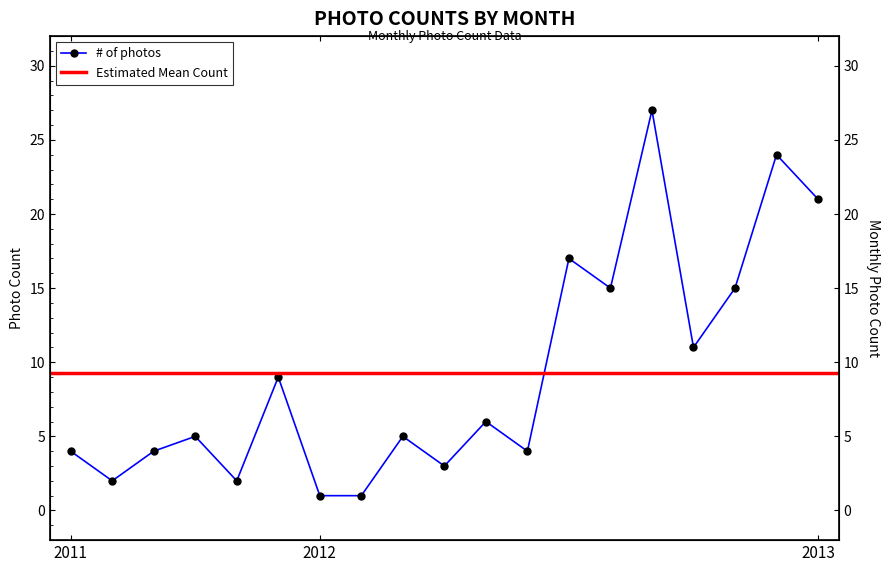

Is it true that the value at 2012-02 is 1?

False